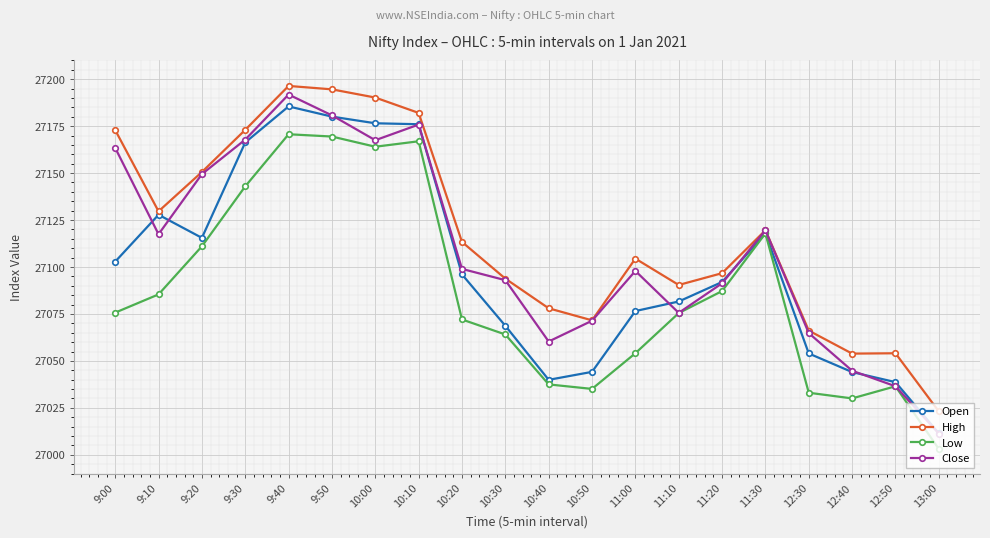

Rank the series by their maximum value, from lowest to highest.

Low, Open, Close, High